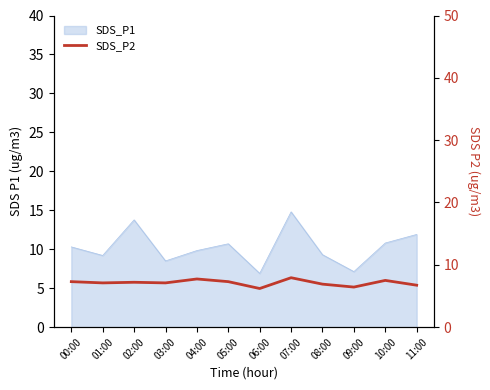

How many interior local valleys (lower than both neighbors) does the data have?

4